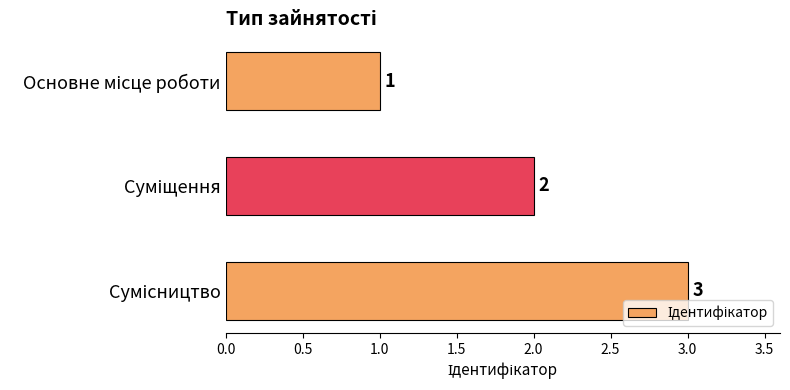

What is the value of the 1st bar from the top?

1